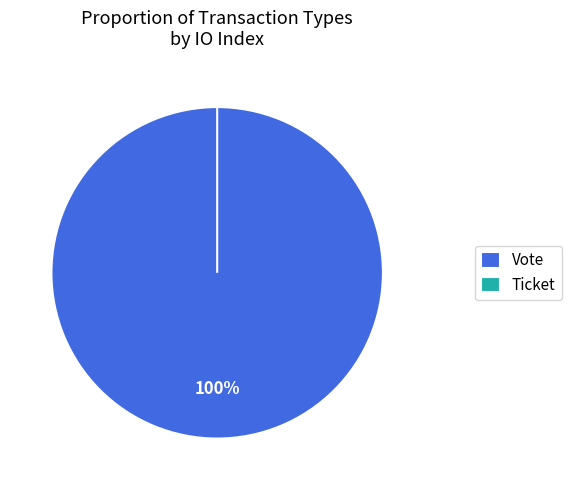

What is the largest slice in the pie chart?

Vote